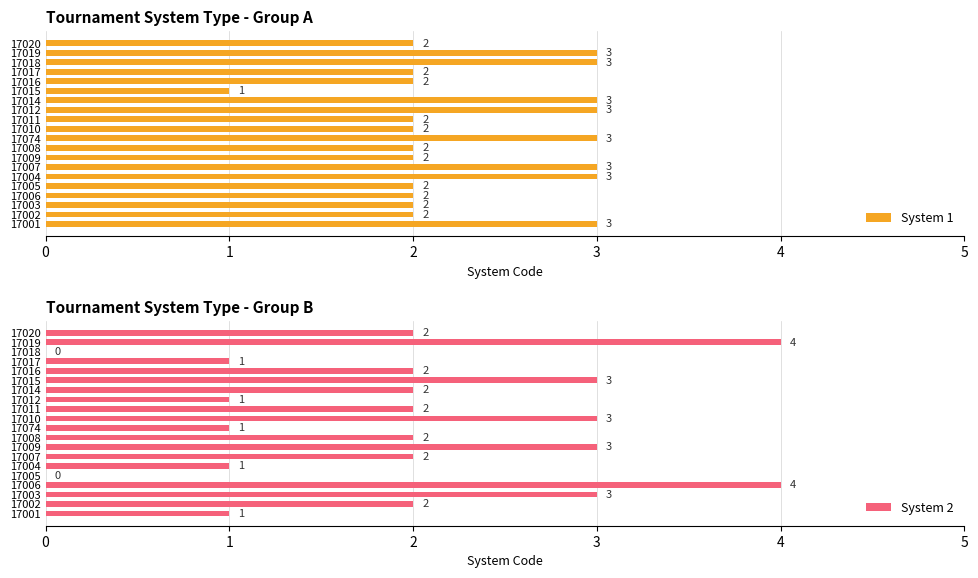

Which category has the lowest value in the System 1 series?

17015